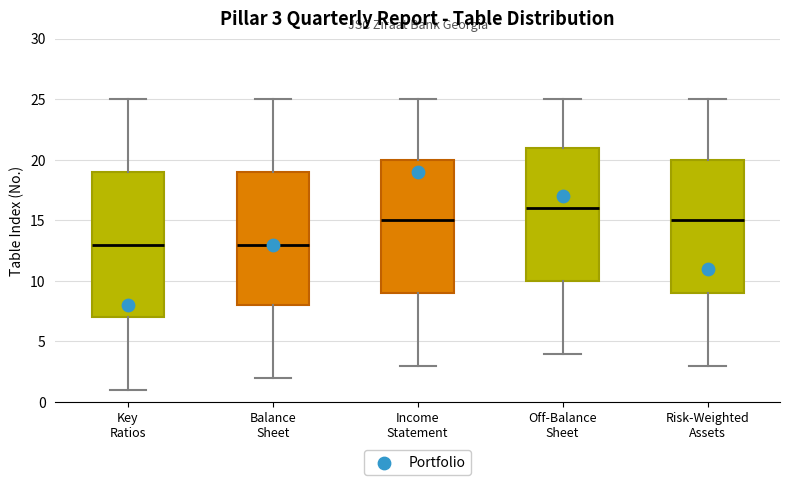

Comparing the boxes themselves (not the whiskers), which one is the tallest?

Key Ratios